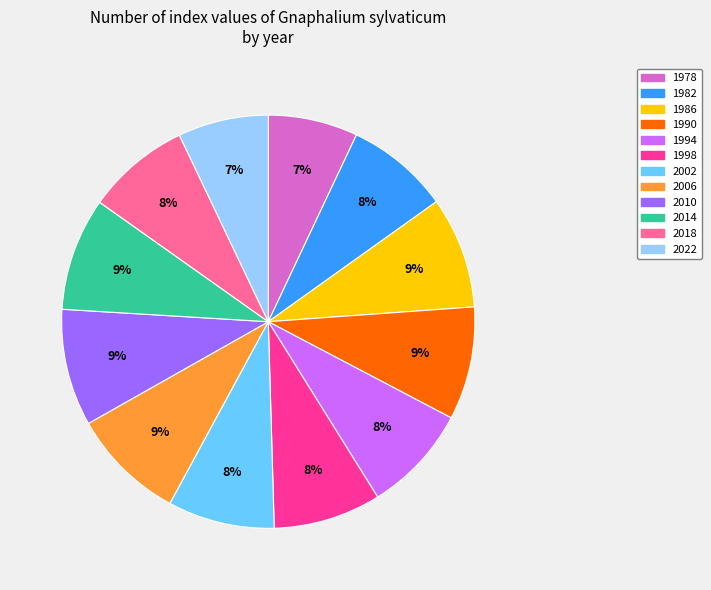

To the nearest percent, what percentage of the pie is 1990?

9%